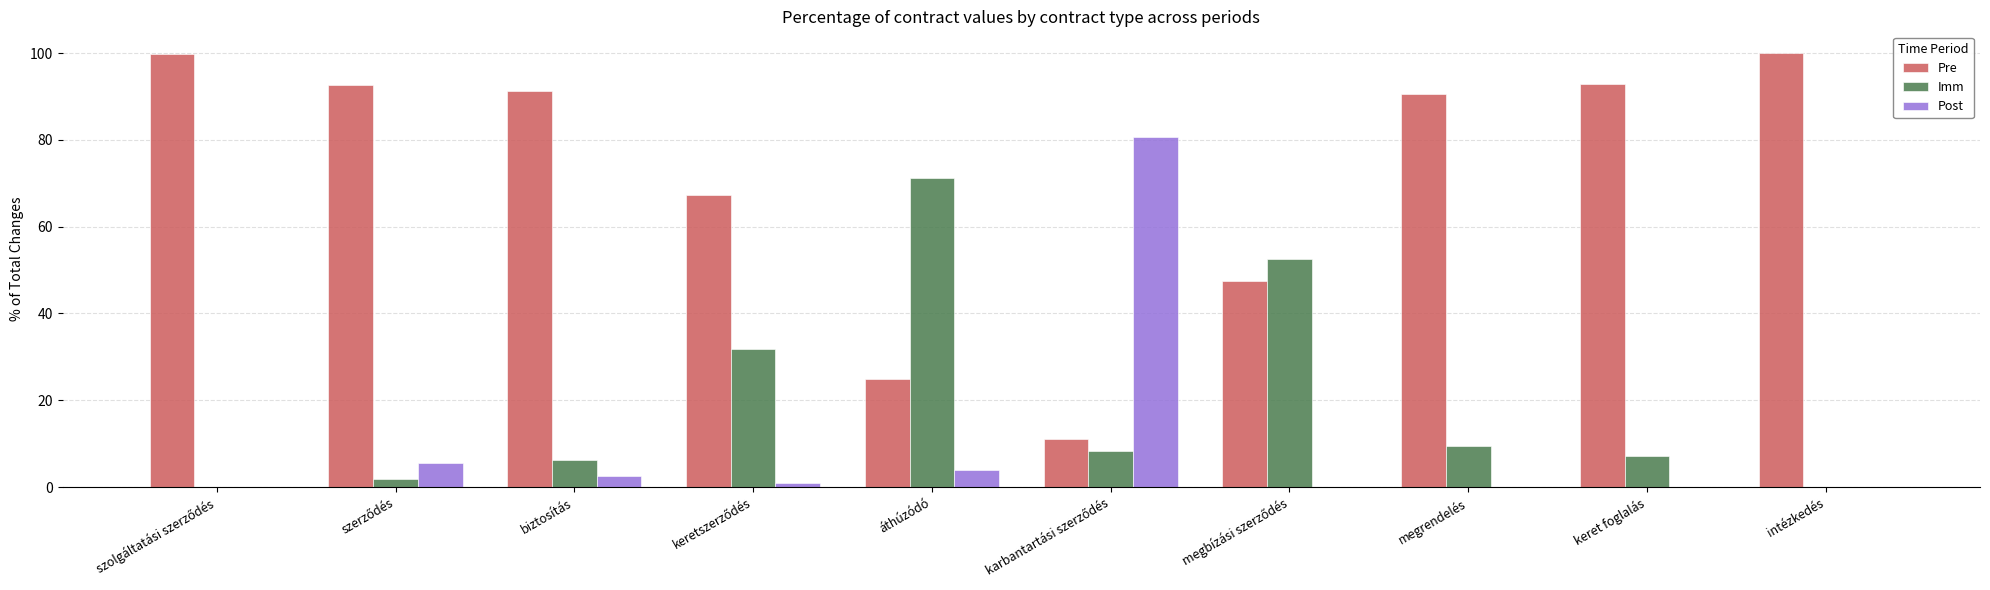

What is the total value across all series at keret foglalás?

100.0